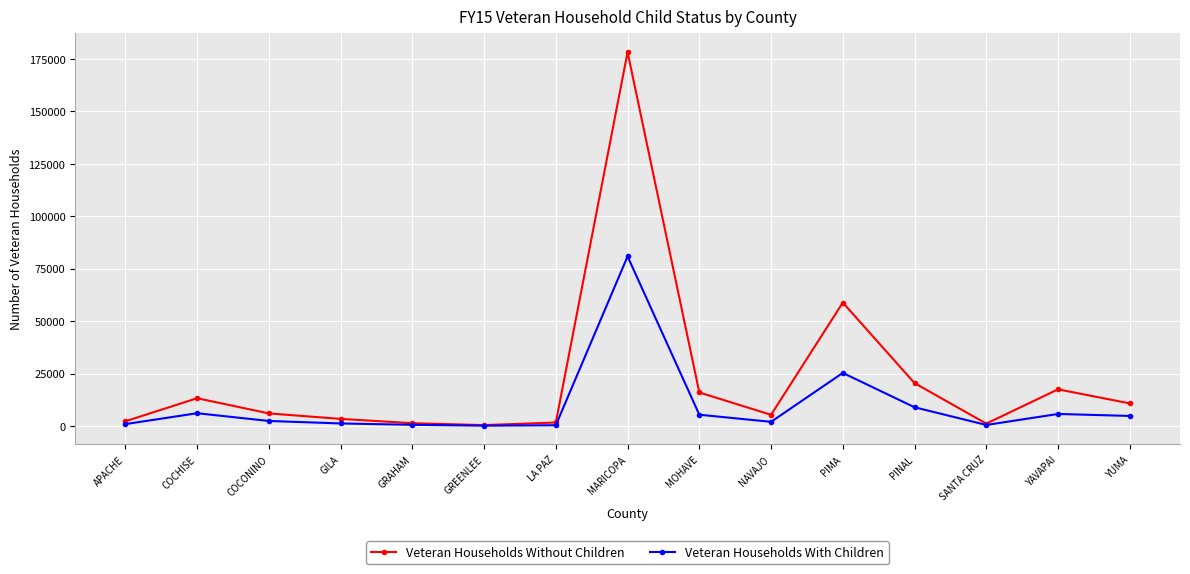

What is the sum of the Veteran Households Without Children values at YUMA and SANTA CRUZ?

12016